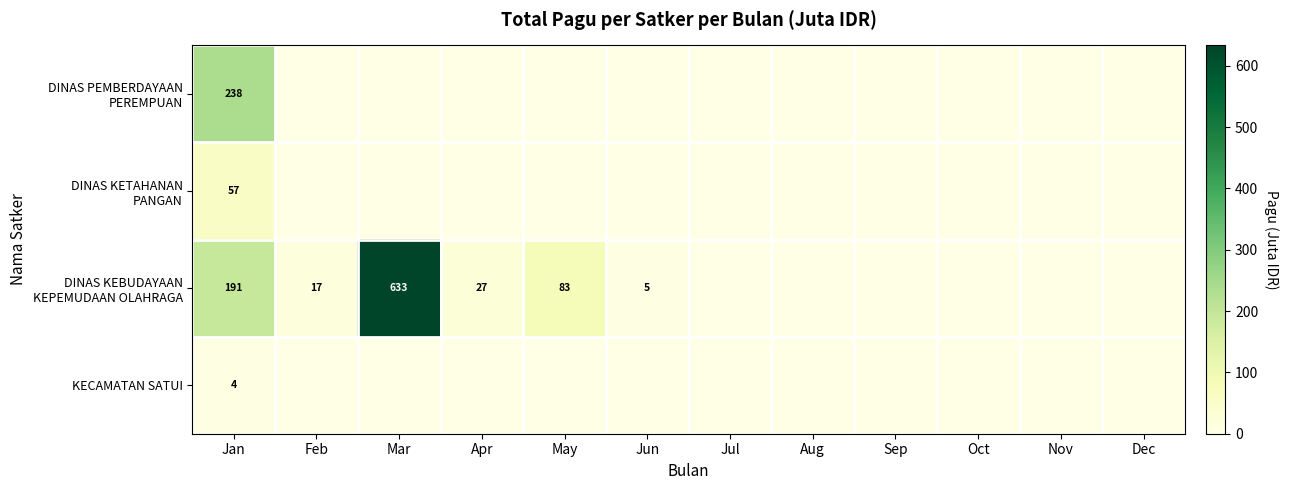

Is it true that KECAMATAN SATUI equals 1 at Jan?

False